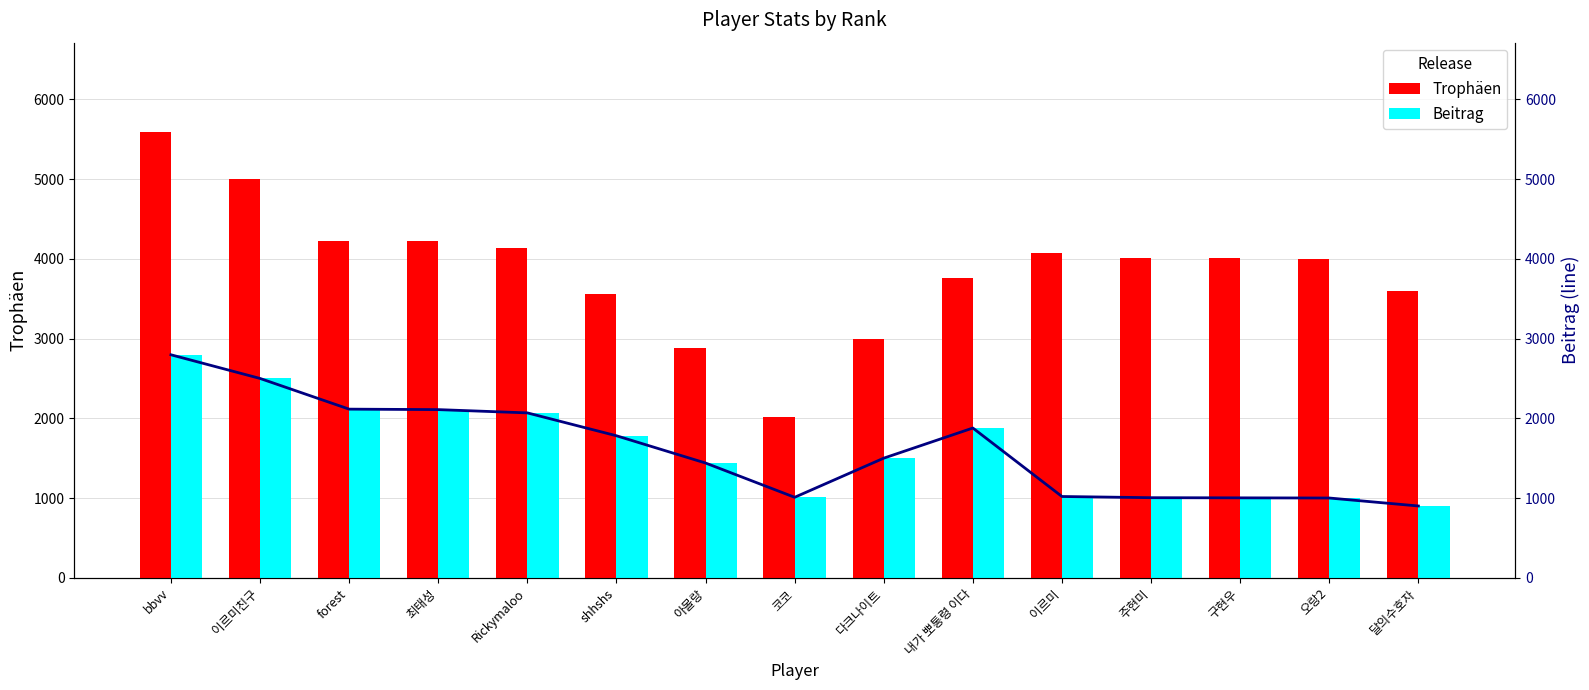

Reading left to right, extract all data points from this chart.

Trophäen: bbvv=5594	이르미친구=5001	forest=4230	최태성=4219	Rickymaloo=4136	shhshs=3562	아몰랑=2878	코코=2019	다크나이트=3000	내가 뽀통령 이다=3756	이르미=4078	주현미=4017	구현우=4008	오랑2=4001	달의수호자=3603
Beitrag: bbvv=2797	이르미친구=2500	forest=2115	최태성=2109	Rickymaloo=2068	shhshs=1781	아몰랑=1439	코코=1009	다크나이트=1500	내가 뽀통령 이다=1878	이르미=1019	주현미=1004	구현우=1002	오랑2=1000	달의수호자=900